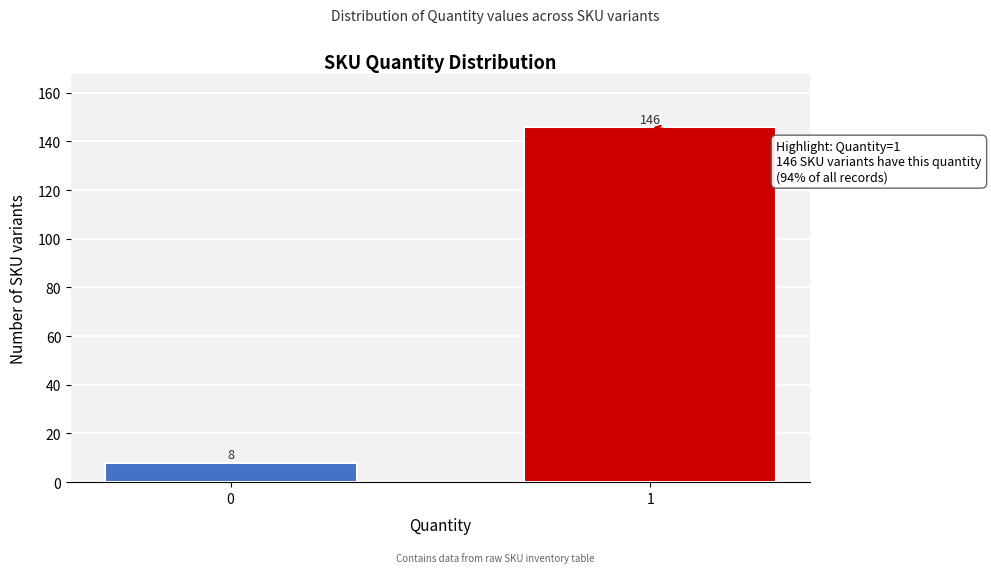

Reading left to right, what are all the values shown in this chart?

0=8	1=146